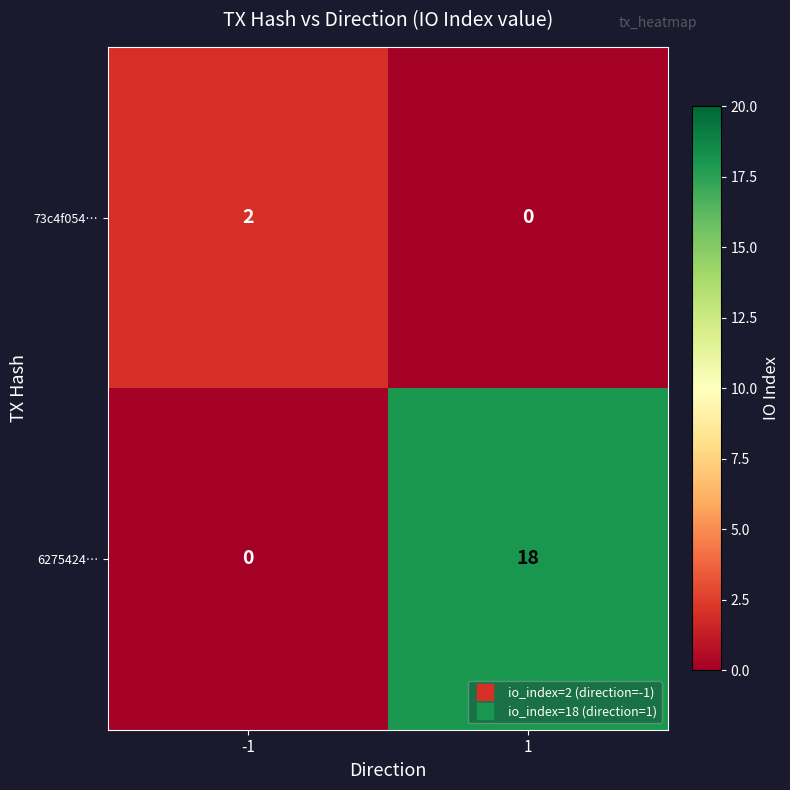

True or false: 73c4f054… has a value of 2 at -1.

True